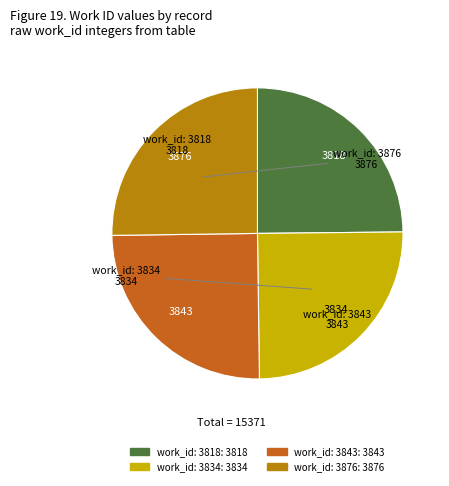

The work_id: 3834 slice represents 25% of the pie. True or false?

True